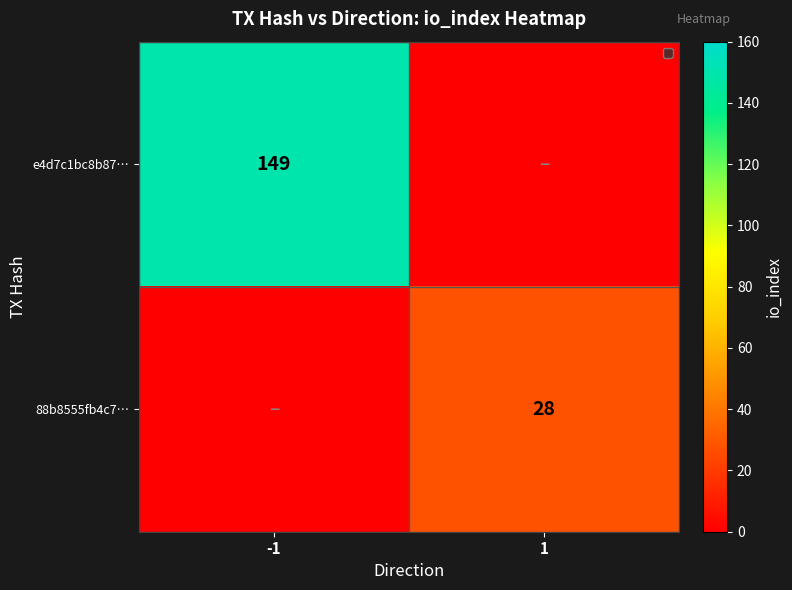

The value of 88b8555fb4c7… at 1 is 49.7. True or false?

False